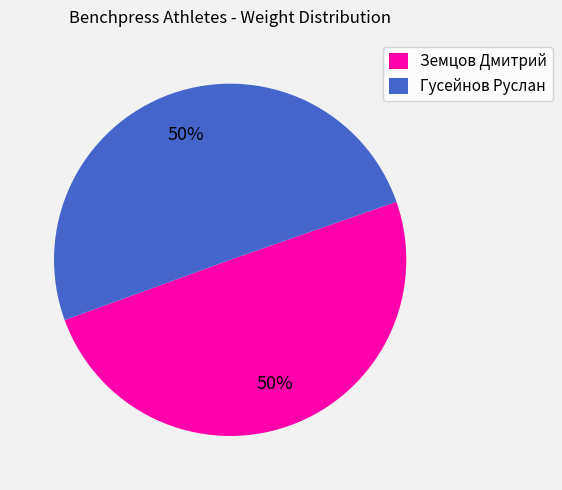

To the nearest percent, what is the average slice percentage?

50%